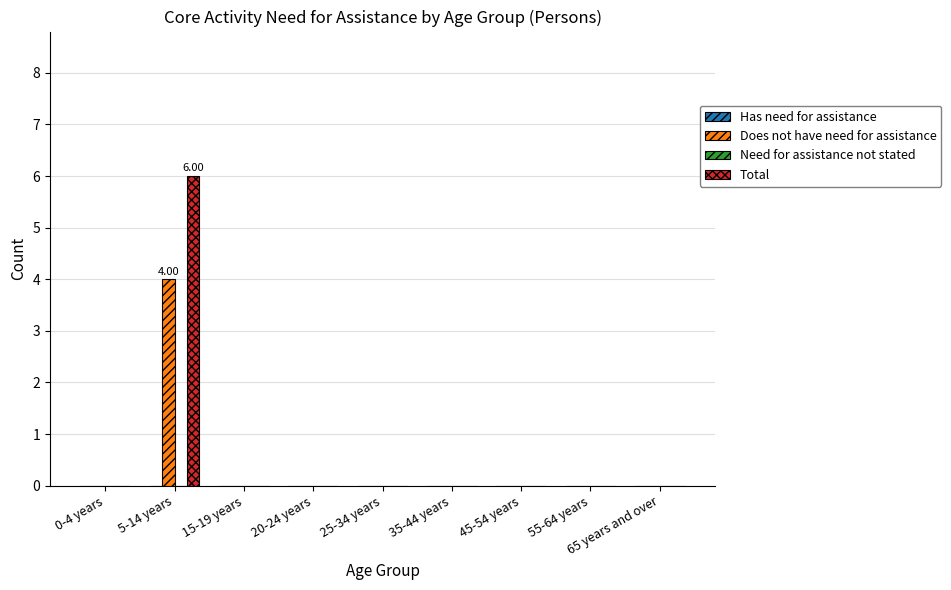

How many series are shown in this chart?

2